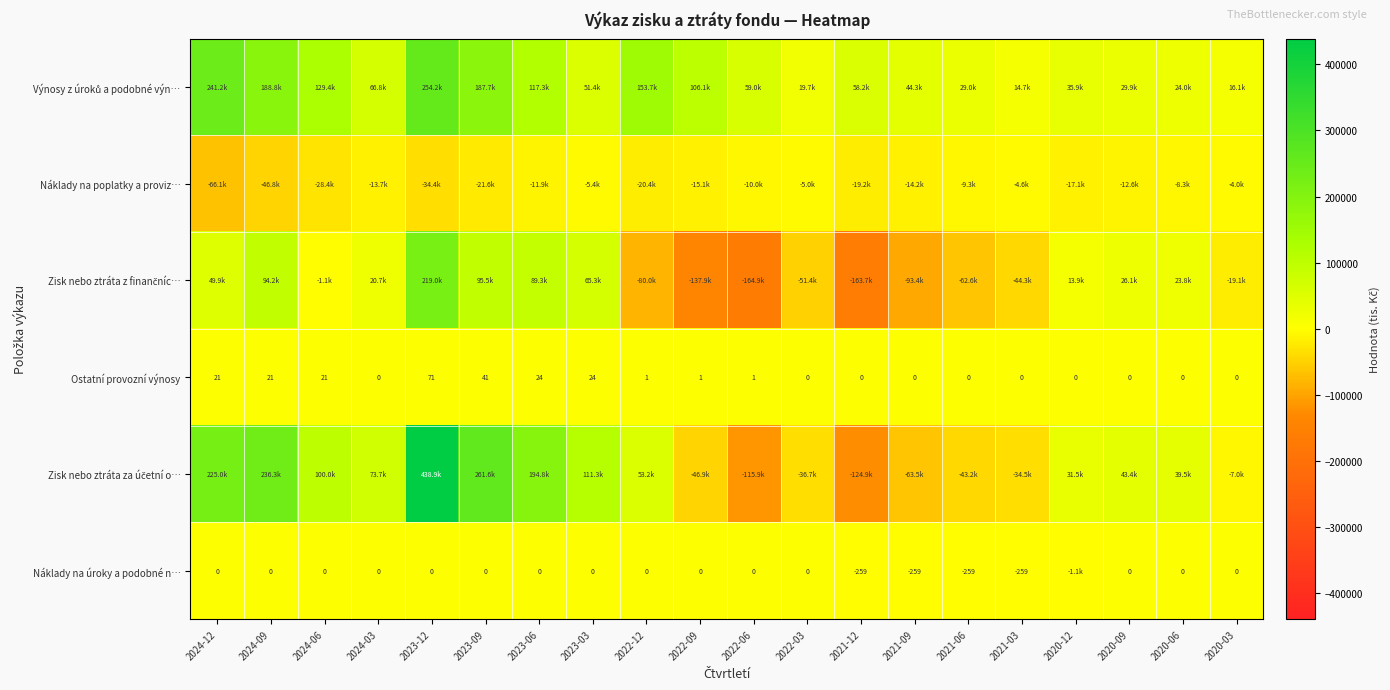

How many values in Ostatní provozní výnosy are above zero?

10